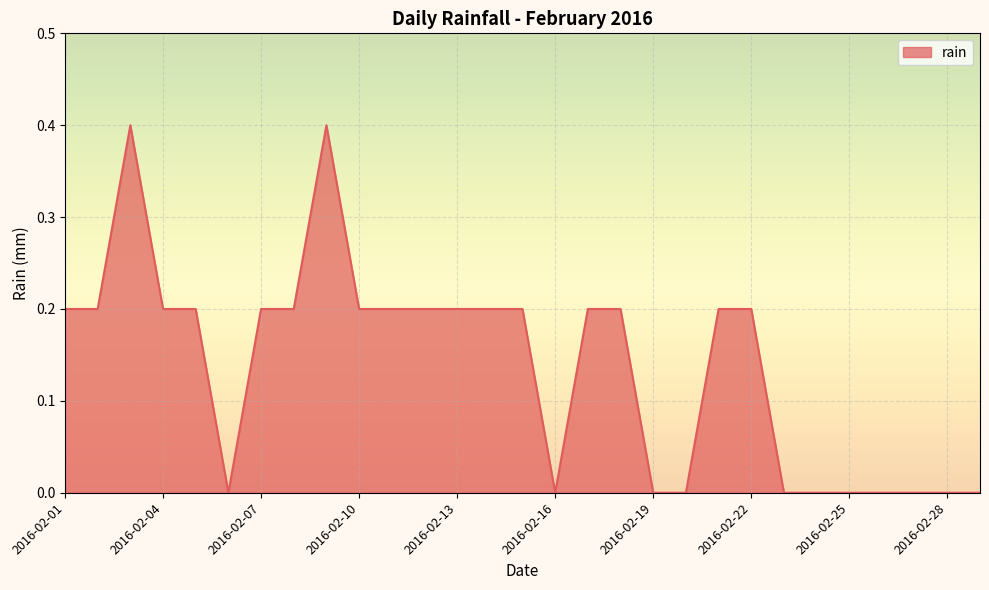

What is the maximum value shown in the chart?

0.4